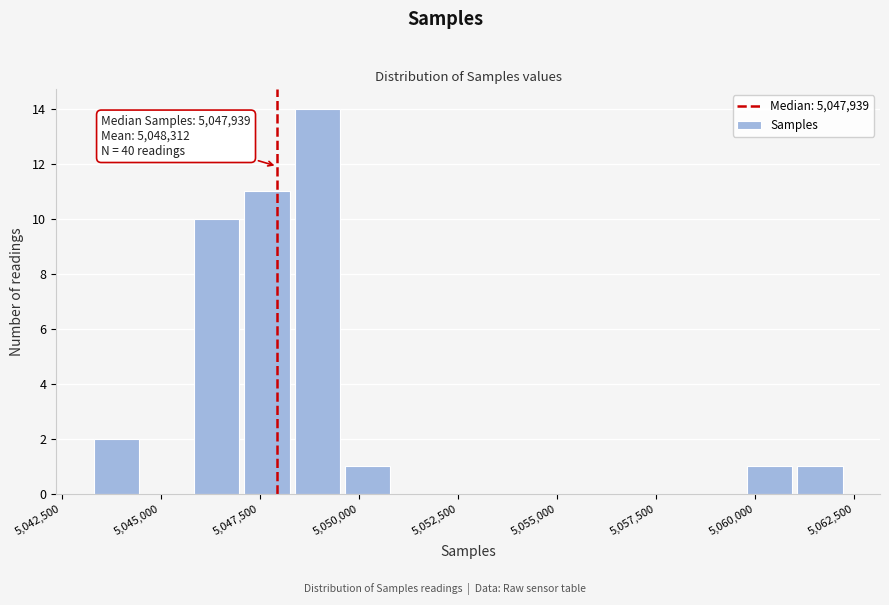

Around what value on the x-axis is the tallest bar? Give the approximate position of its centre, as read against the axis.

5049000